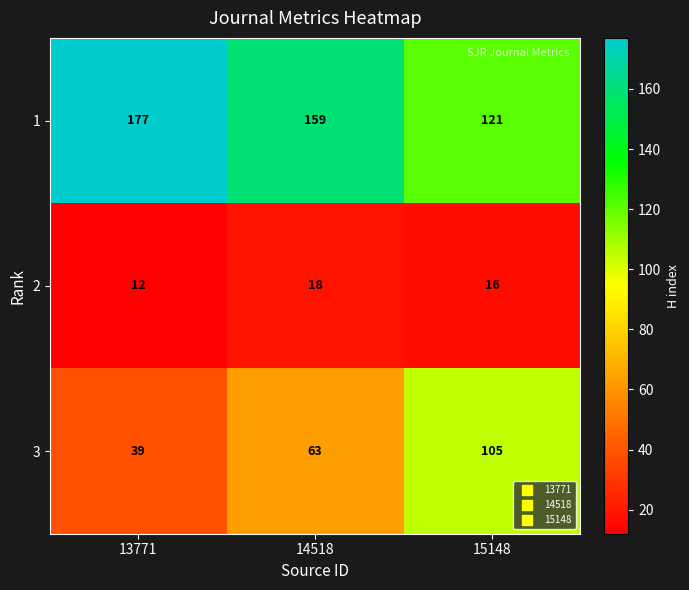

What is the spread (max minus min) of values at 15148?

105